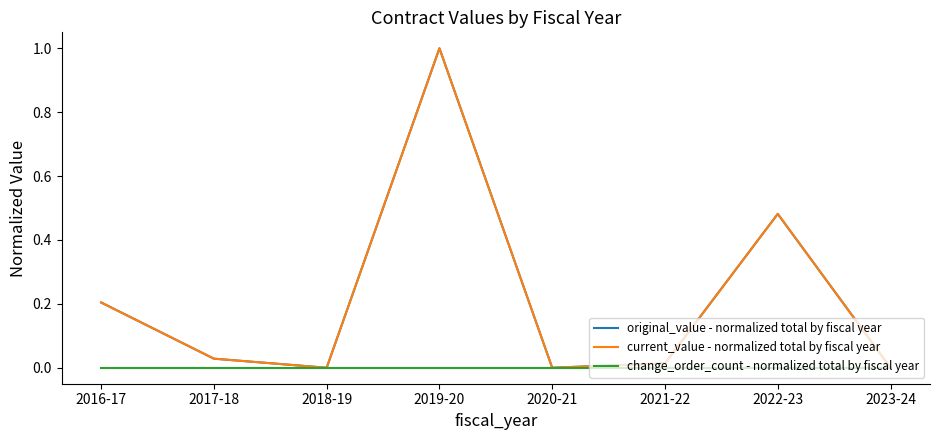

The value of original_value - normalized total by fiscal year at 2017-18 is 0.0. True or false?

True